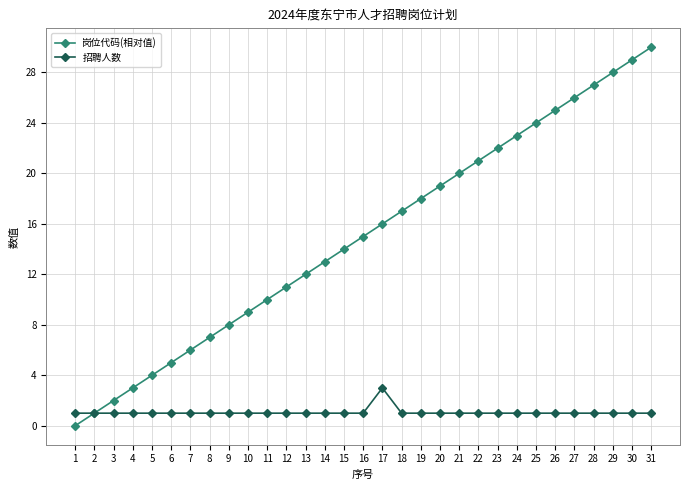

Which series has the largest range (max minus min)?

岗位代码(相对值)